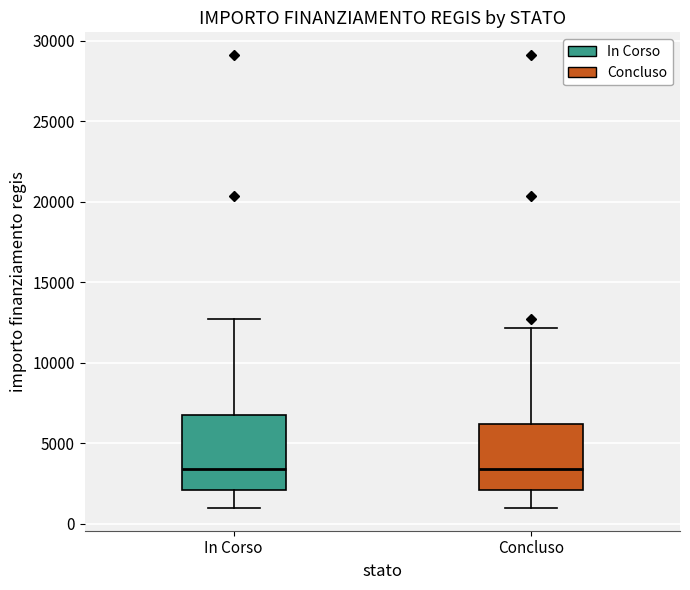

Reading left to right, transcribe this box plot: for each box, give where its median line is, the range the box spans, and where its two whiskers end, as read against the y-axis. The values are not printed on the chart, so give them approximately, as read against the axis.

In Corso: median 3500, box 2000 to 7000, whiskers 1000 to 12500
Concluso: median 3500, box 2000 to 6000, whiskers 1000 to 12000